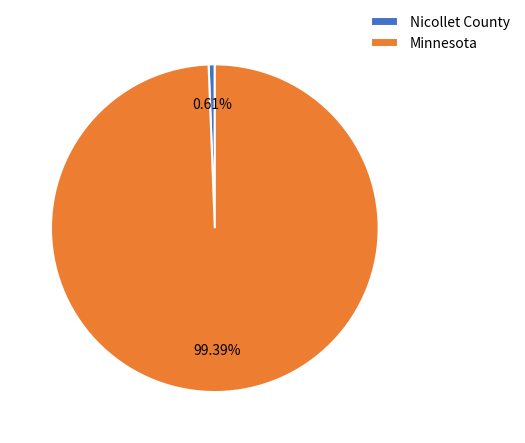

How many segments does this pie chart have?

2